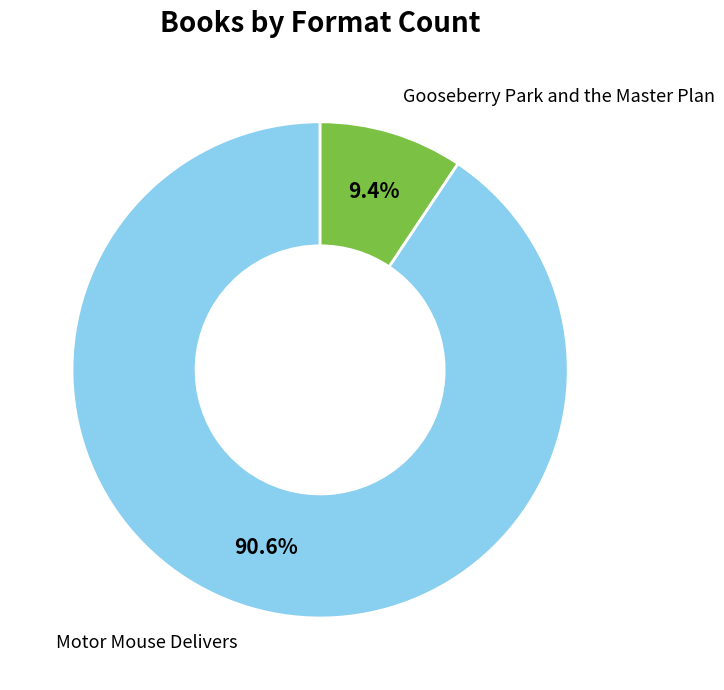

Is there any slice that represents more than half of the pie?

Yes